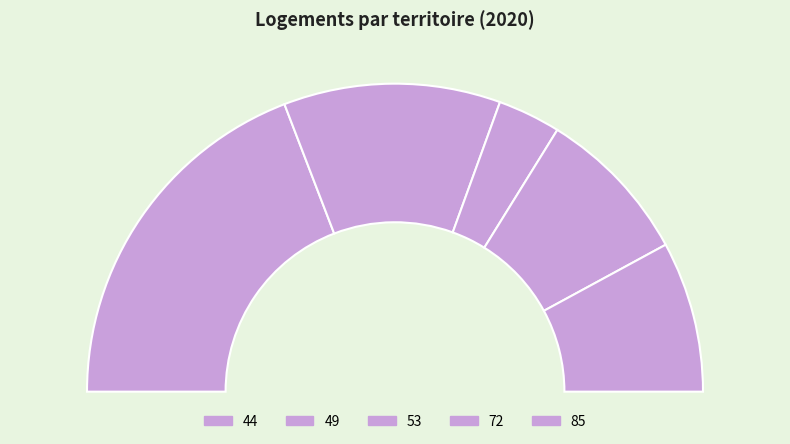

To the nearest percent, what is the difference between the 85 and 53 slice percentages?

9%